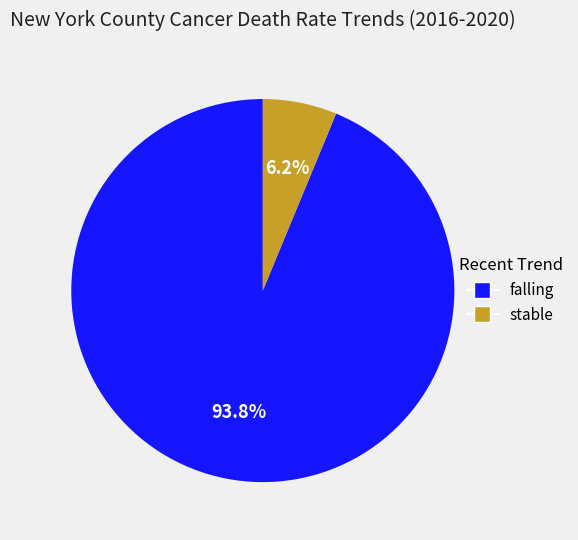

Does any single category account for the majority?

Yes